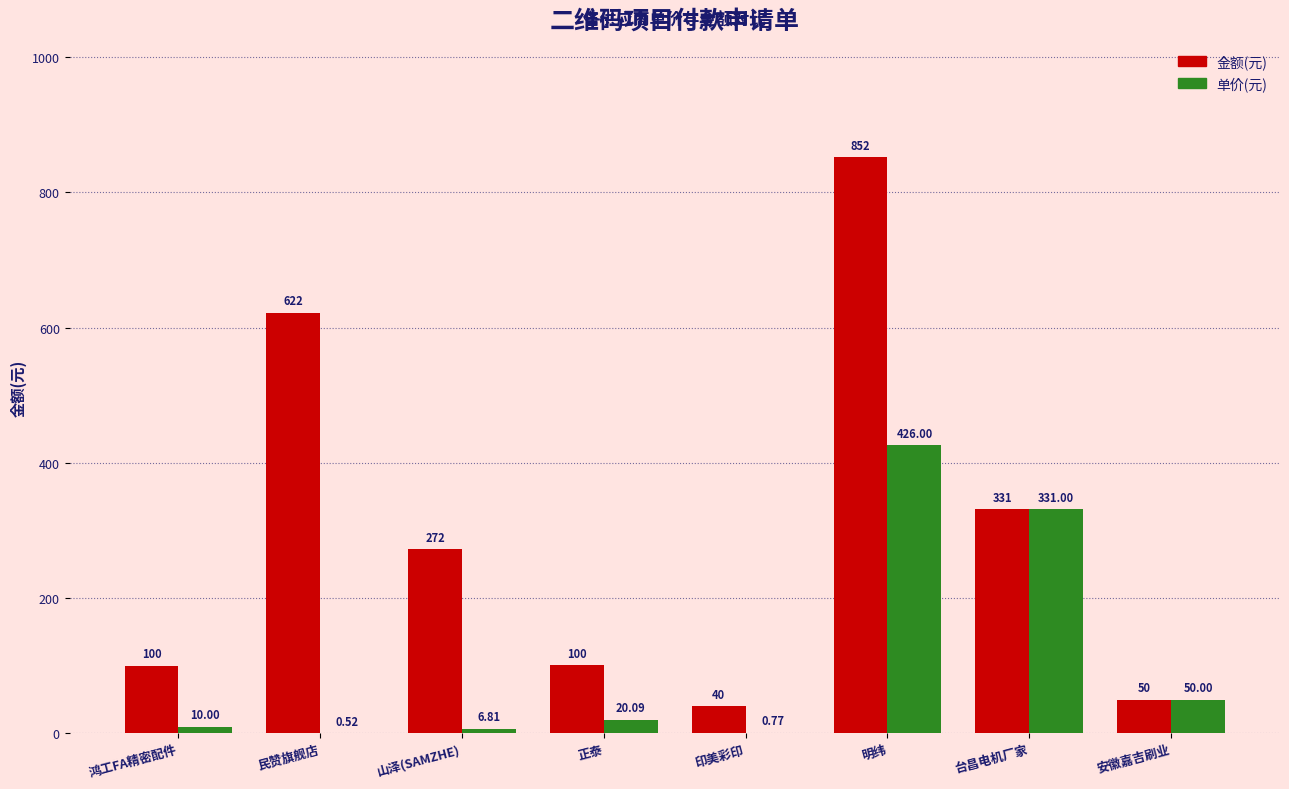

True or false: 金额(元) has a value of 852.0 at 明纬.

True